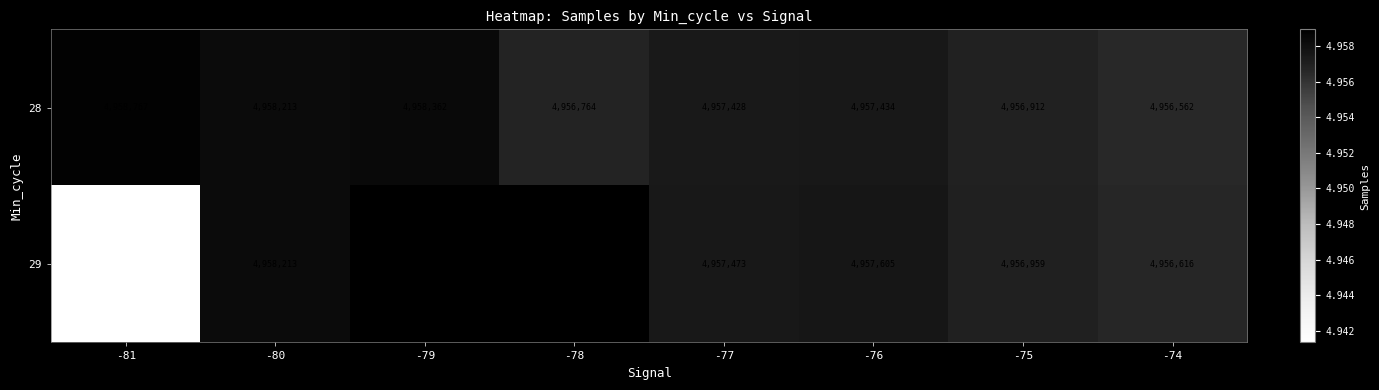

What is the sum of the 29 values at -78 and -77?

9916413